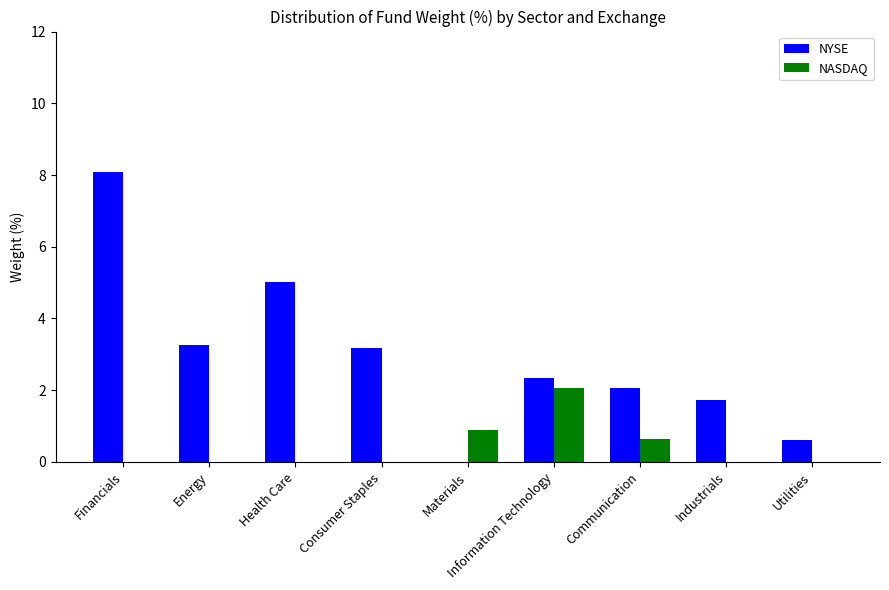

Is it true that NASDAQ equals 0.0 at Health Care?

True